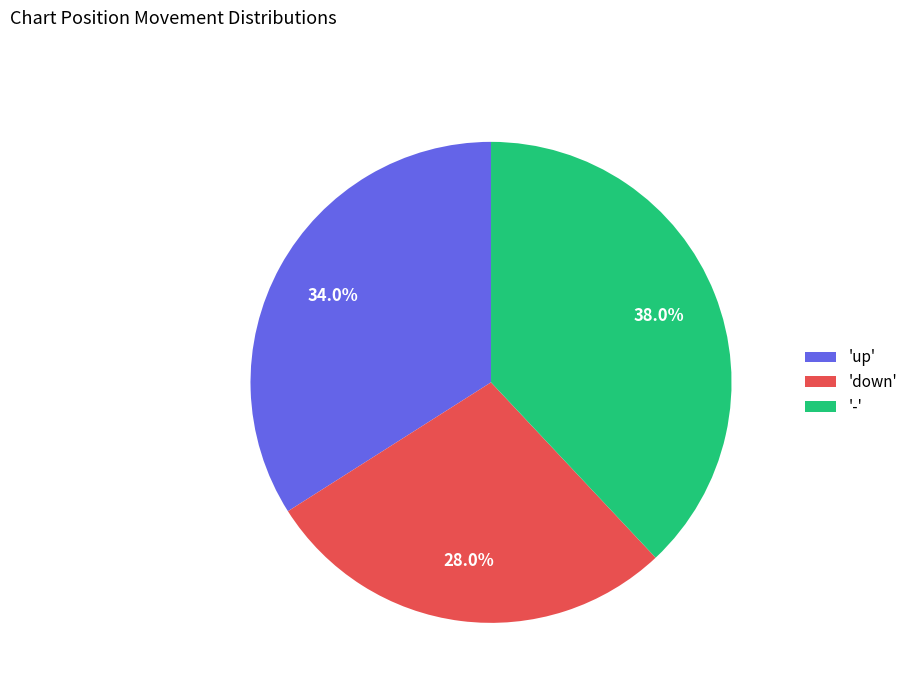

What is the largest slice in the pie chart?

-